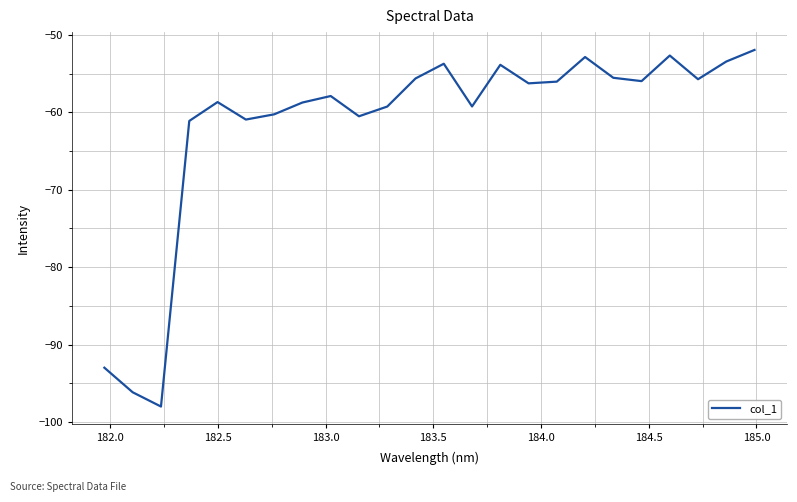

What is the minimum value shown in the chart?

-98.0